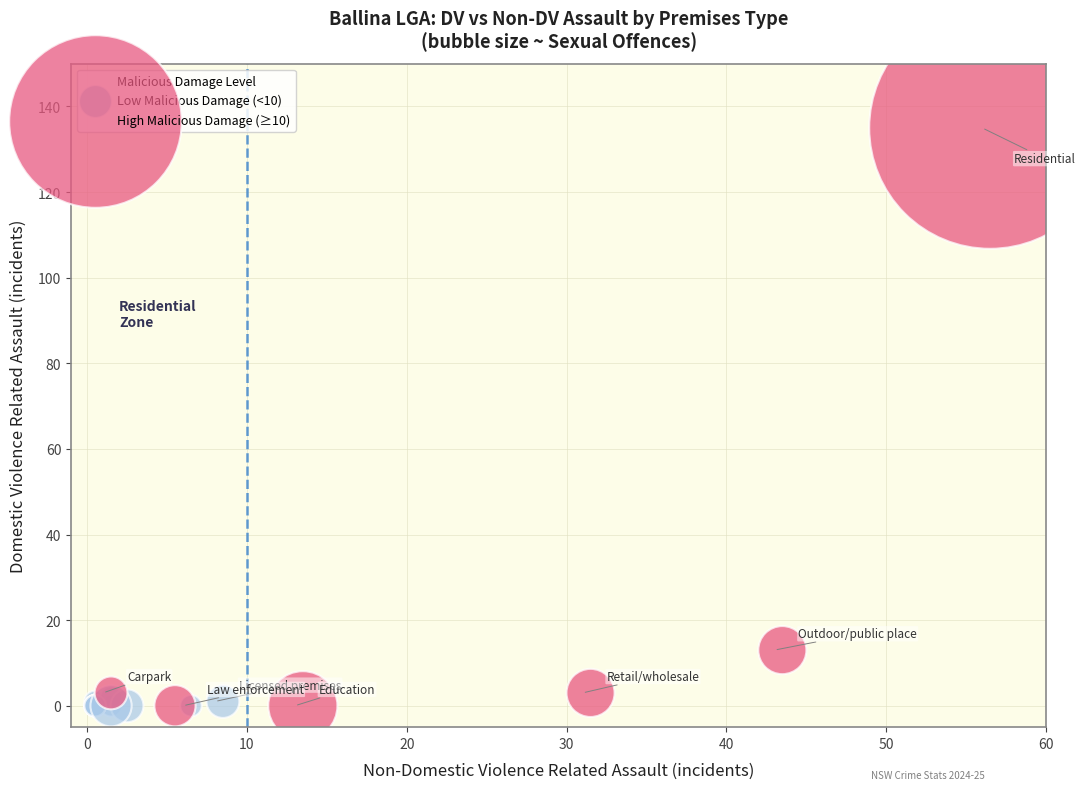

Which series has the widest spread of Y values?

High Malicious Damage (≥10)